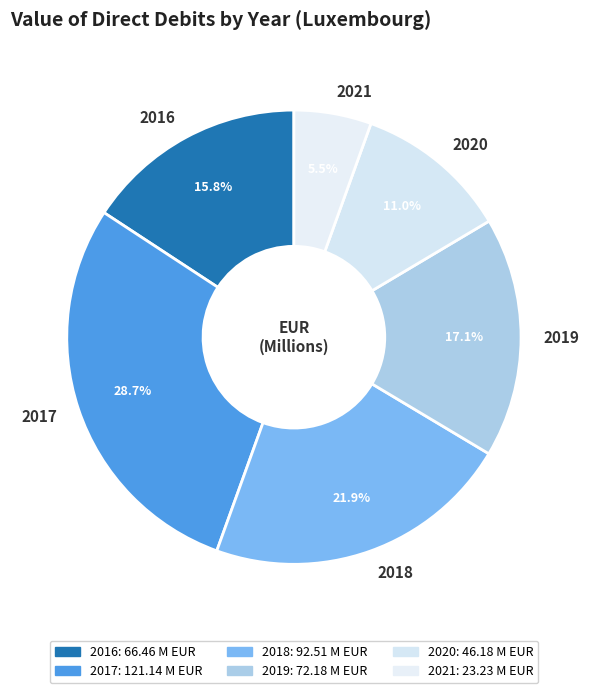

Count the number of slices in the pie.

6